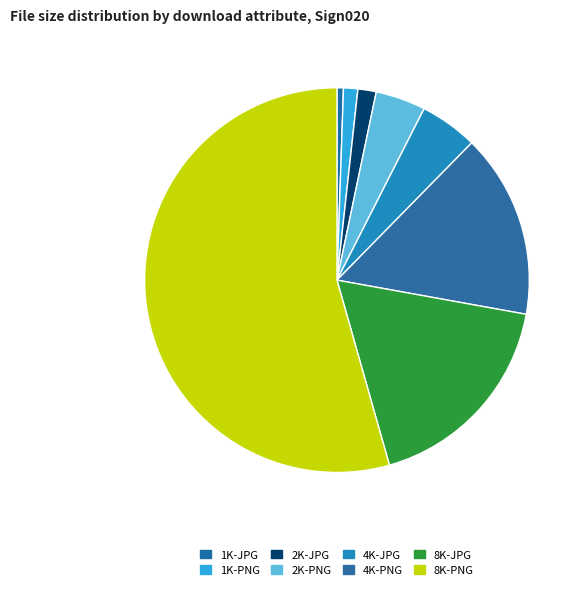

What is the majority slice?

8K-PNG